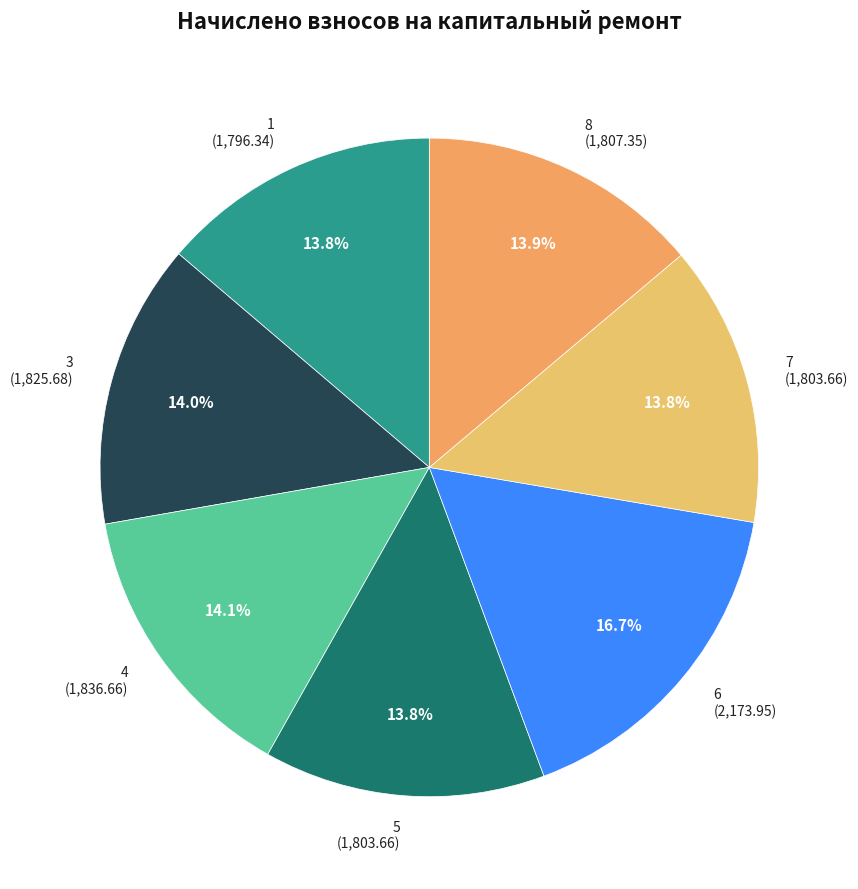

The 4 slice represents 14% of the pie. True or false?

True